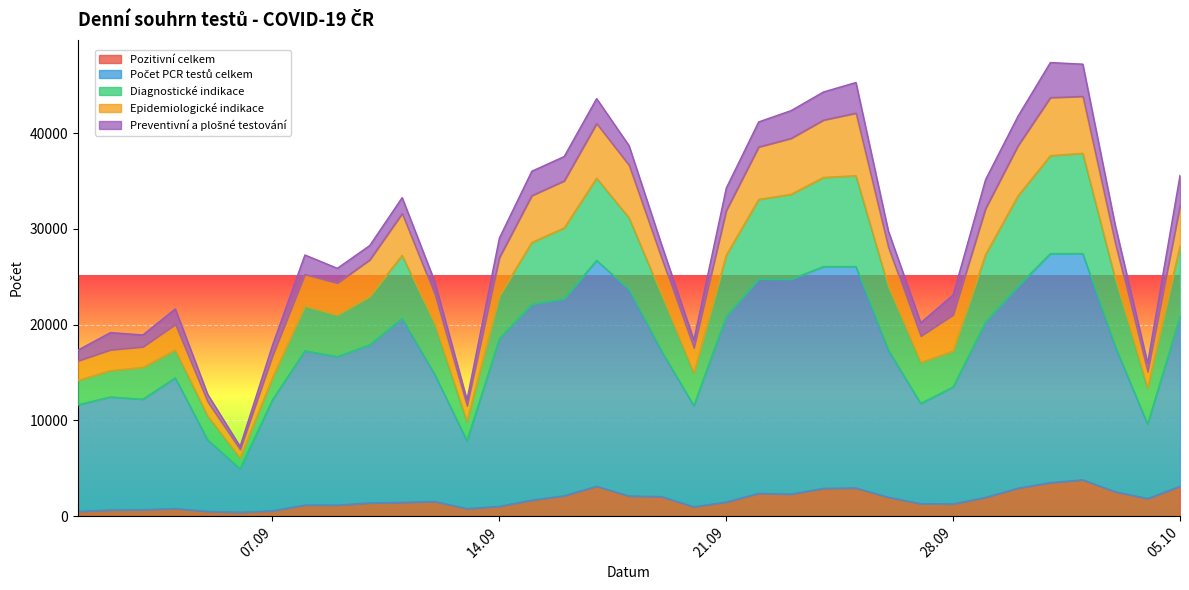

At how many categories does at least one series exceed 24080?

22